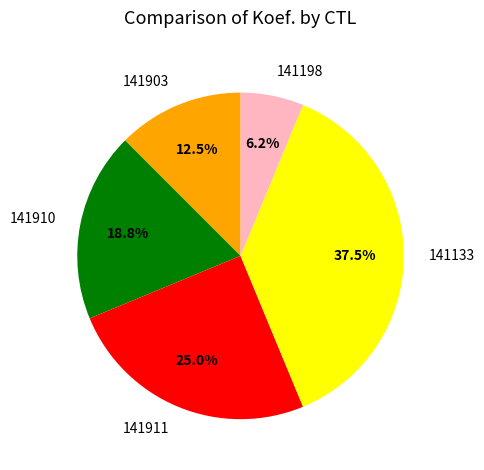

What is the ratio of the value at 141903 to the value at 141198?

2.0